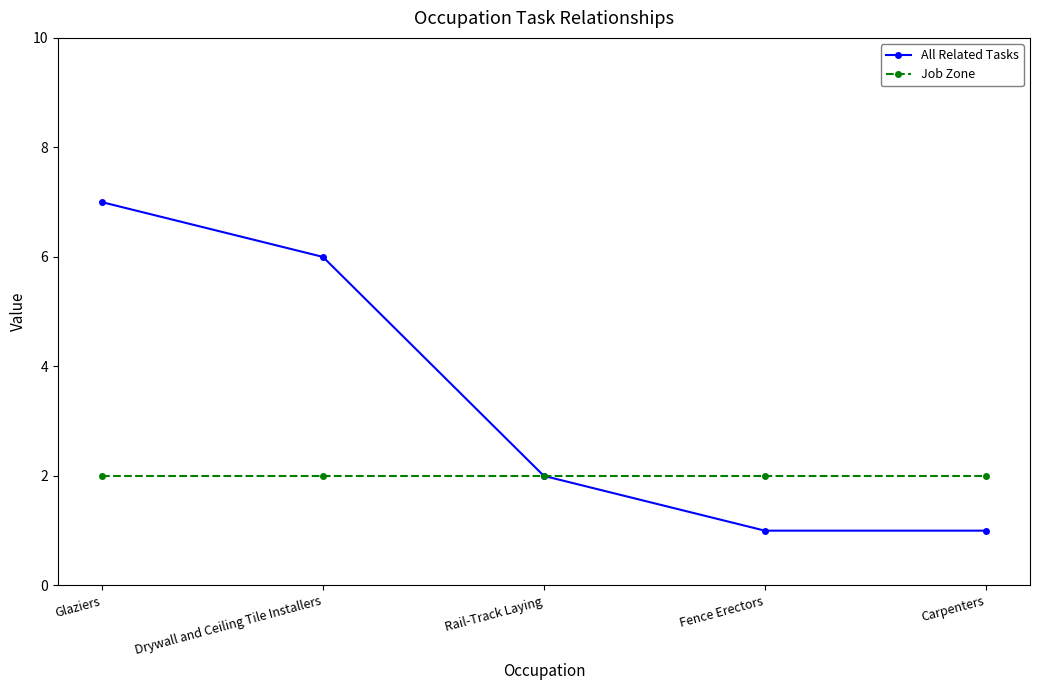

Which label corresponds to the largest value in the chart?

Glaziers